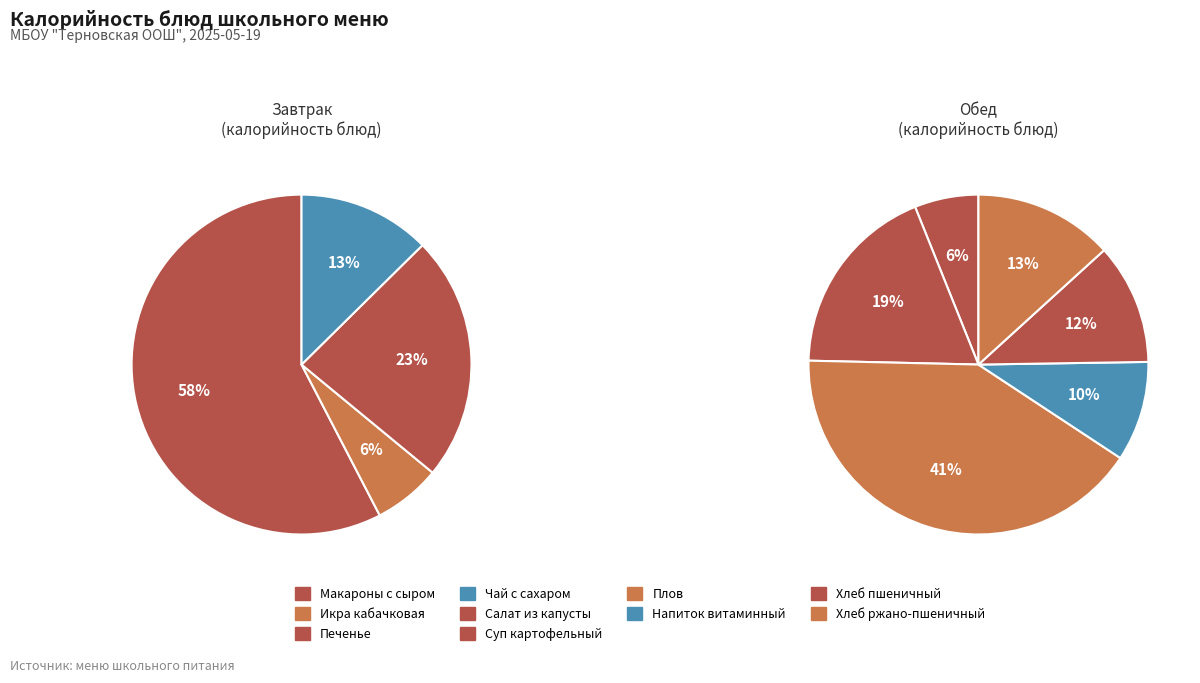

How many slices are in this pie chart?

10